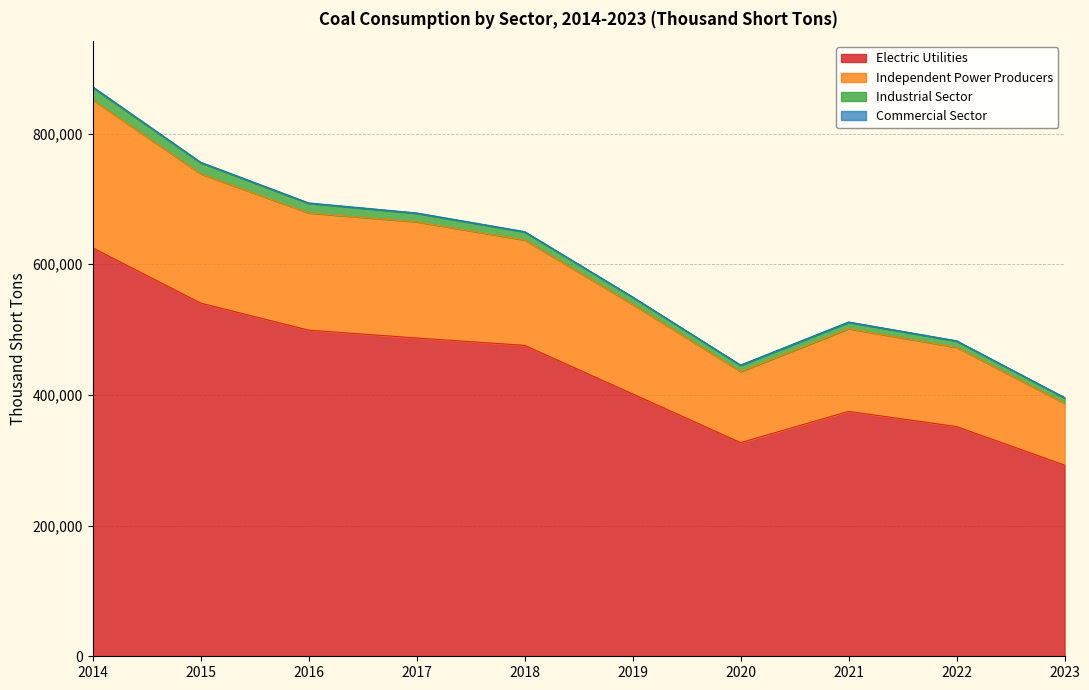

Where does the Independent Power Producers series first go above 649450?

2014